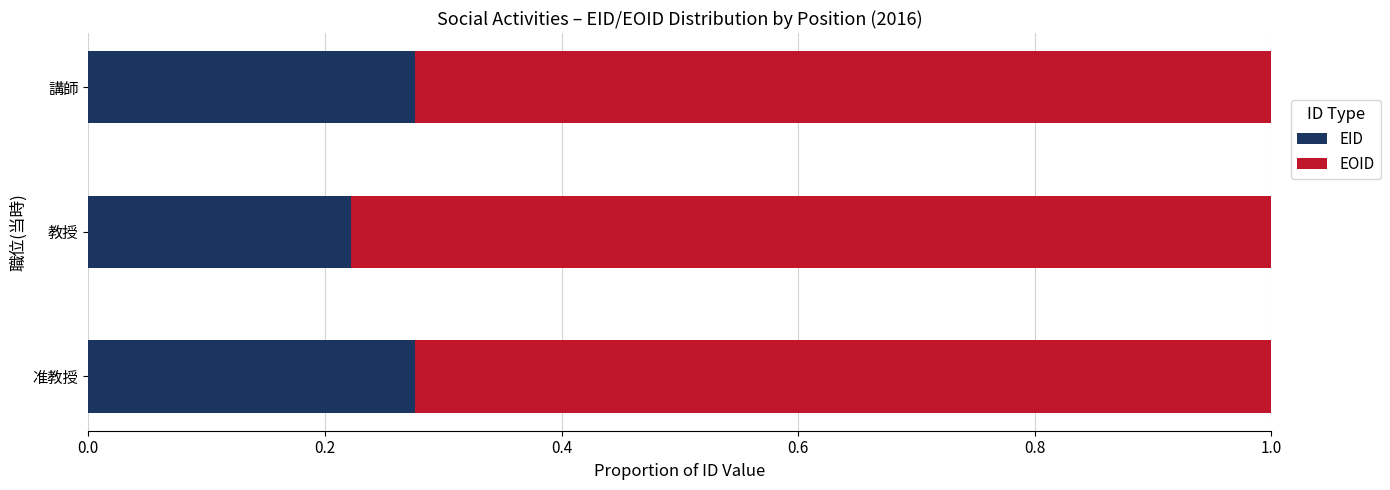

What are all the series names shown in the legend?

EID, EOID